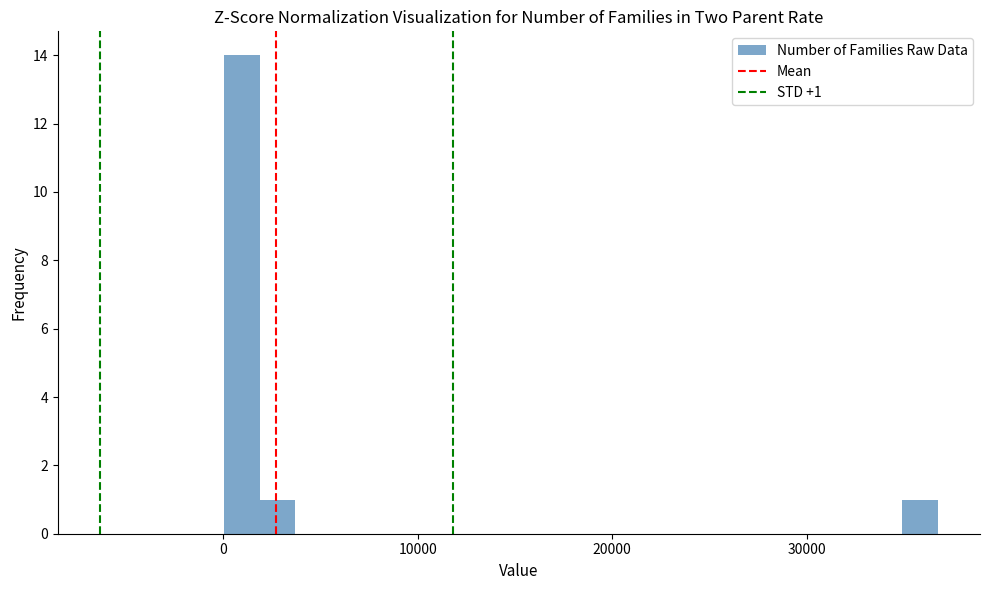

Around what value on the x-axis is the tallest bar? Give the approximate position of its centre, as read against the axis.

1000